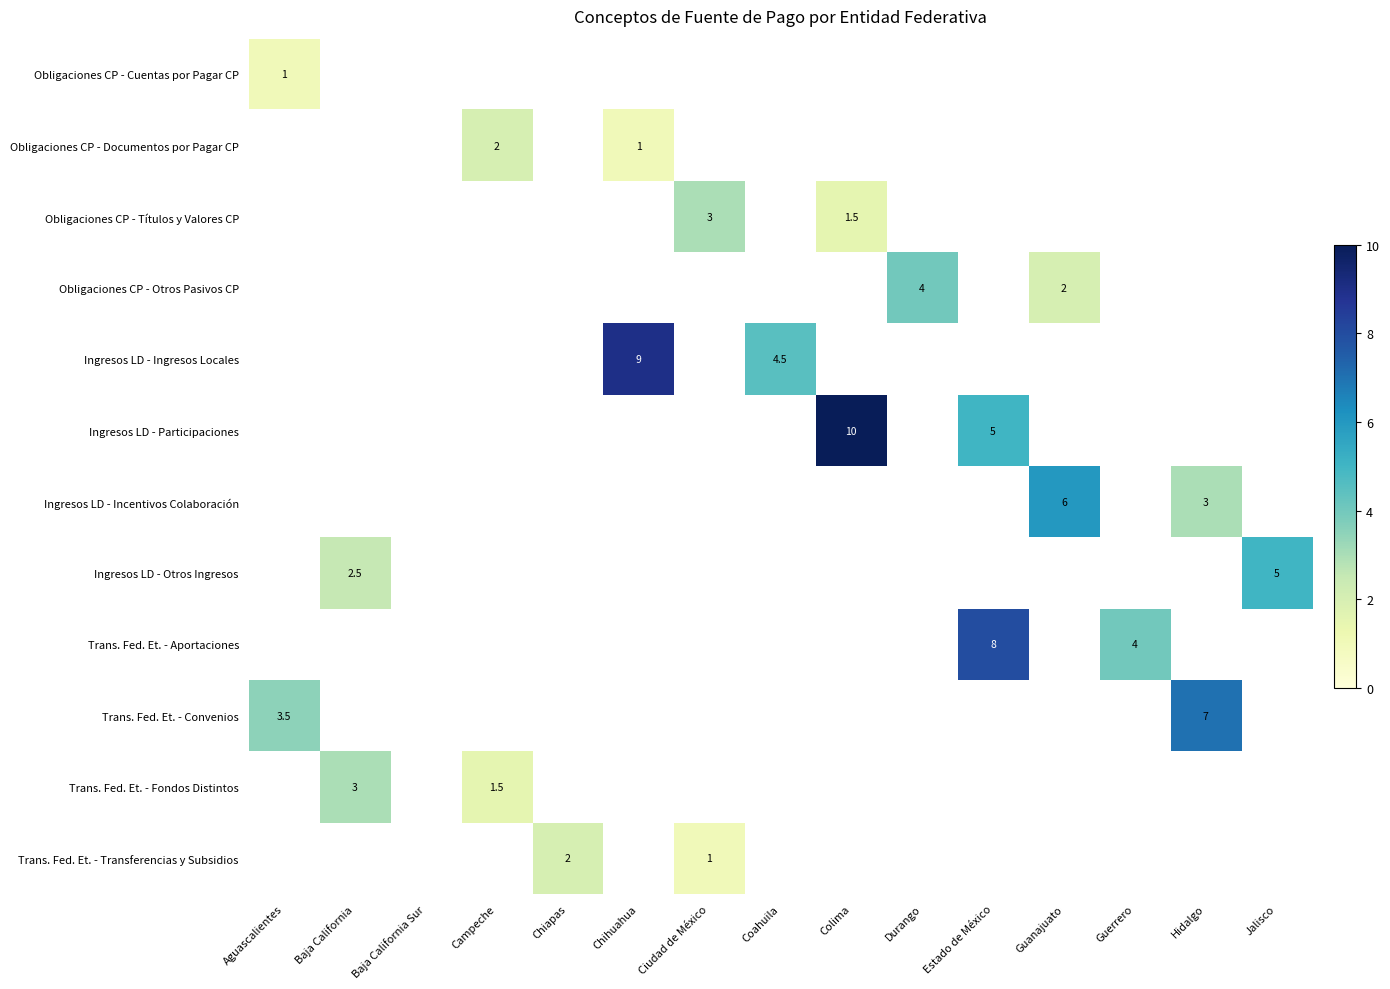

True or false: Ingresos LD - Otros Ingresos has a value of 4.4 at Baja California.

False